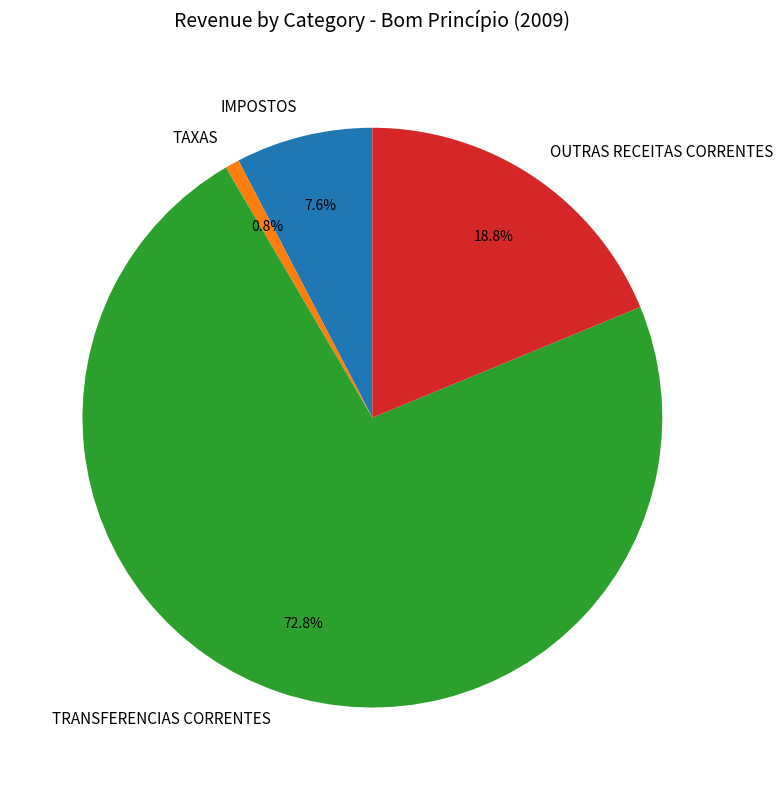

To the nearest percent, what is the average slice percentage?

25%